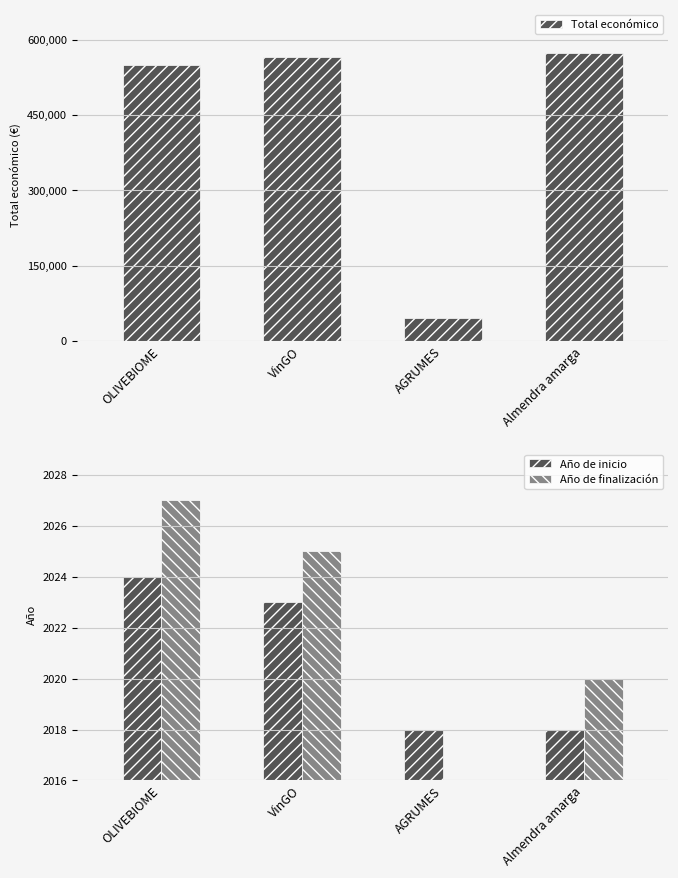

What is the difference between the second highest and minimum values in the Año de finalización series?

2025